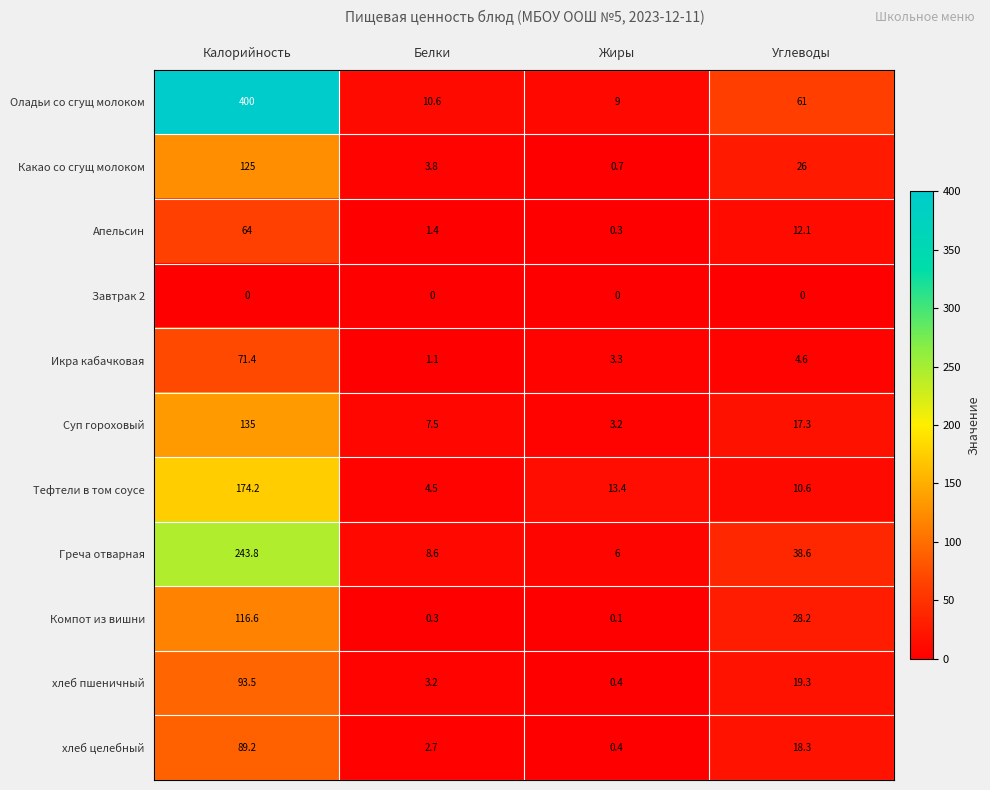

At which category does the chart reach its peak across all series?

Калорийность